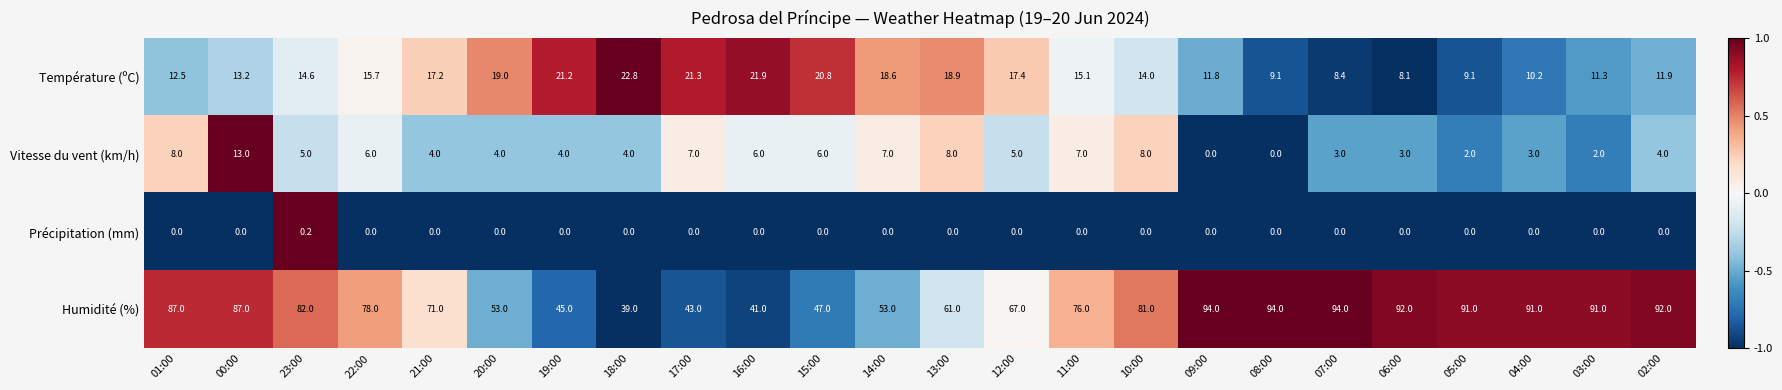

Which category has the lowest value in the Température (ºC) series?

06:00